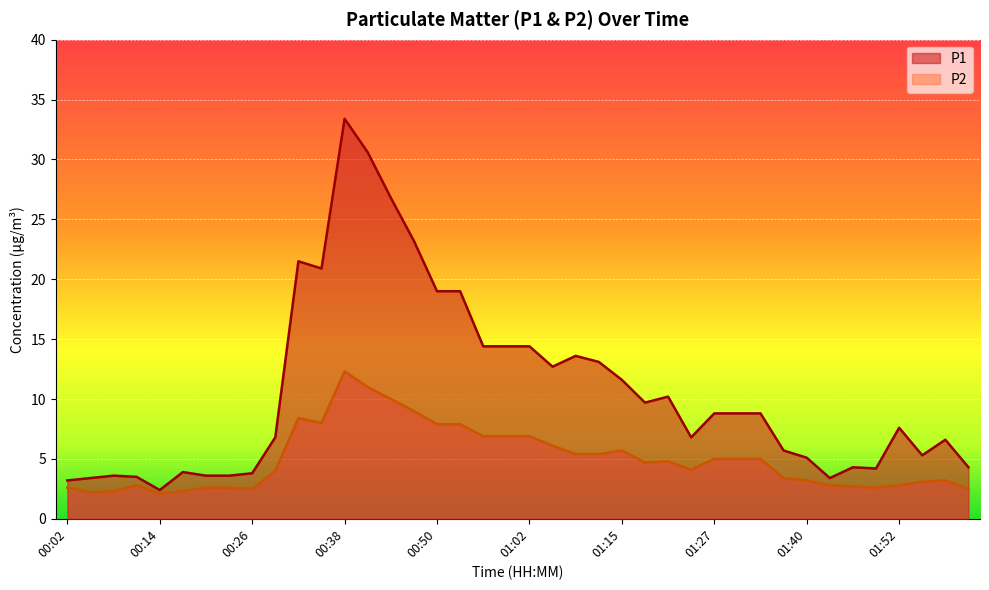

How many lines are shown in the chart?

2